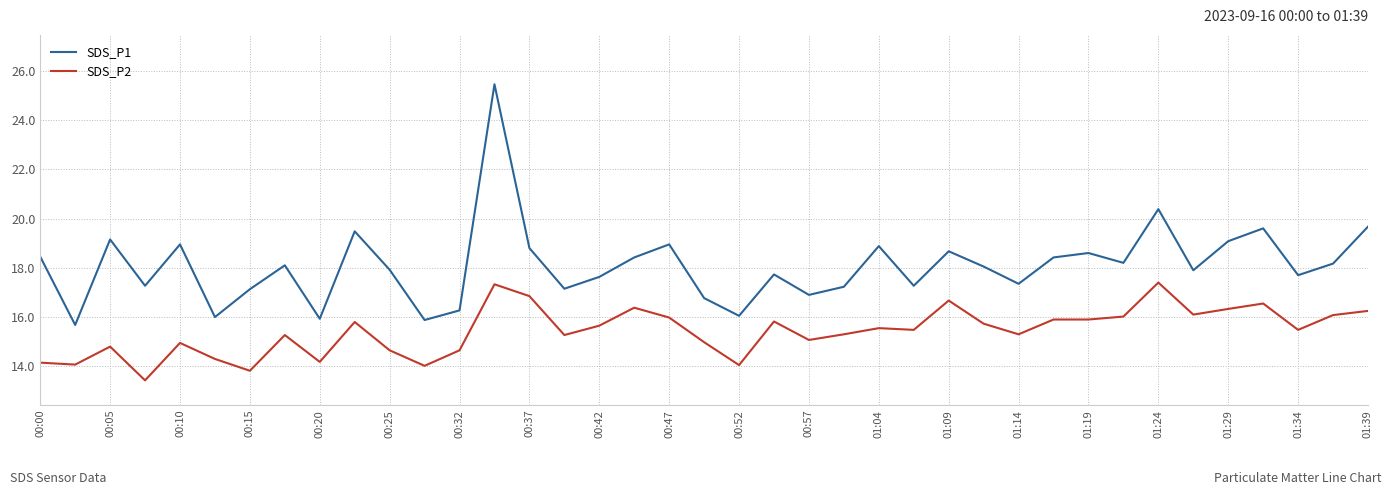

What is the lowest value of the SDS_P1 series?

15.7